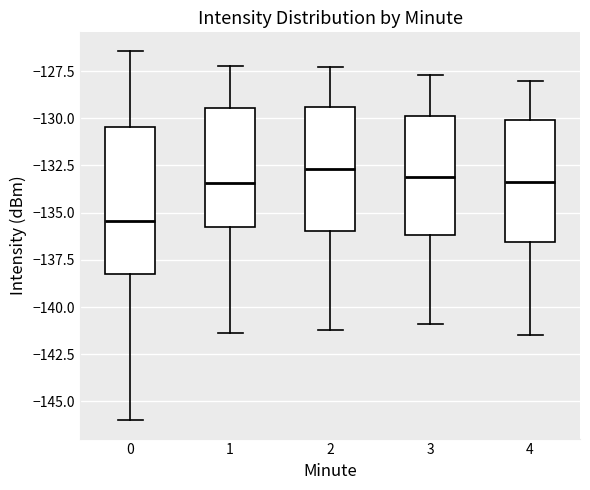

Reading left to right, transcribe this box plot: for each box, give where its median line is, the range the box spans, and where its two whiskers end, as read against the y-axis. The values are not printed on the chart, so give them approximately, as read against the axis.

0: median -135.5, box -138.5 to -130.5, whiskers -146.0 to -126.5
1: median -133.5, box -136.0 to -129.5, whiskers -141.5 to -127.0
2: median -132.5, box -136.0 to -129.5, whiskers -141.0 to -127.5
3: median -133.0, box -136.0 to -130.0, whiskers -141.0 to -127.5
4: median -133.5, box -136.5 to -130.0, whiskers -141.5 to -128.0